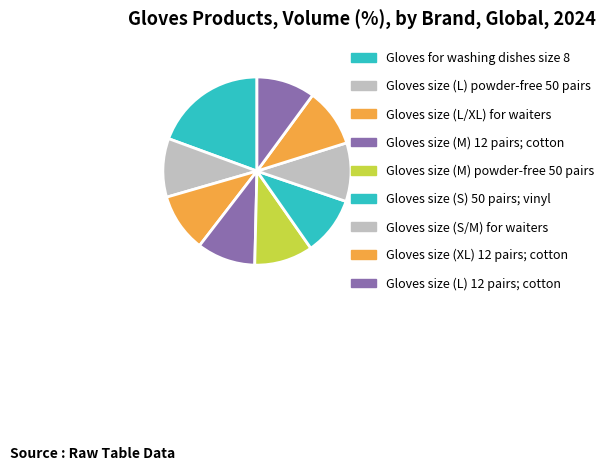

To the nearest percent, what is the average slice percentage?

11%